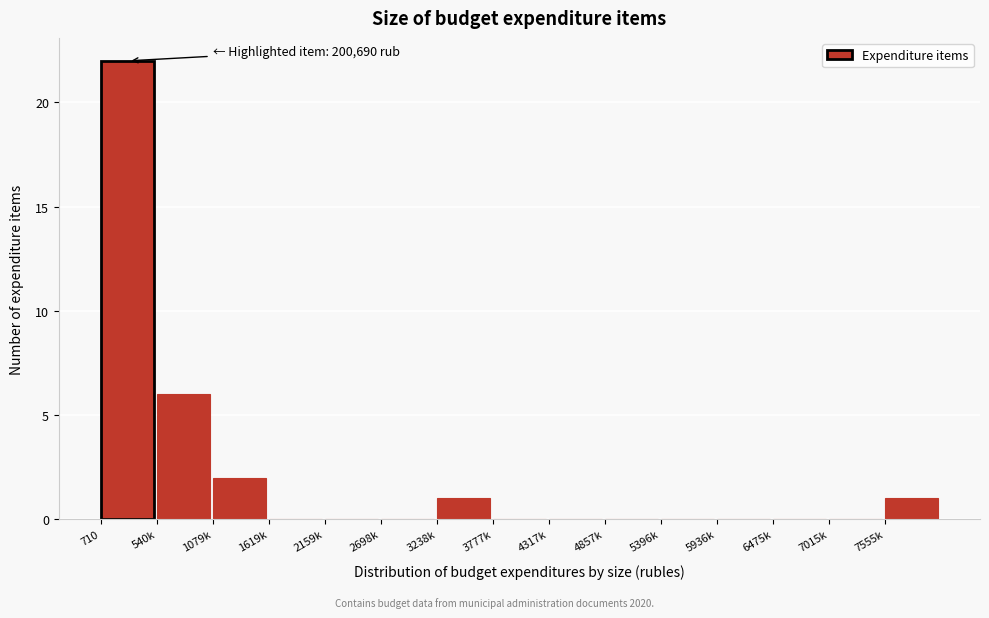

Reading left to right, what are all the values shown in this chart?

710=22	540k=6	1079k=2	1619k=0	2159k=0	2698k=0	3238k=1	3777k=0	4317k=0	4857k=0	5396k=0	5936k=0	6475k=0	7015k=0	7555k=1